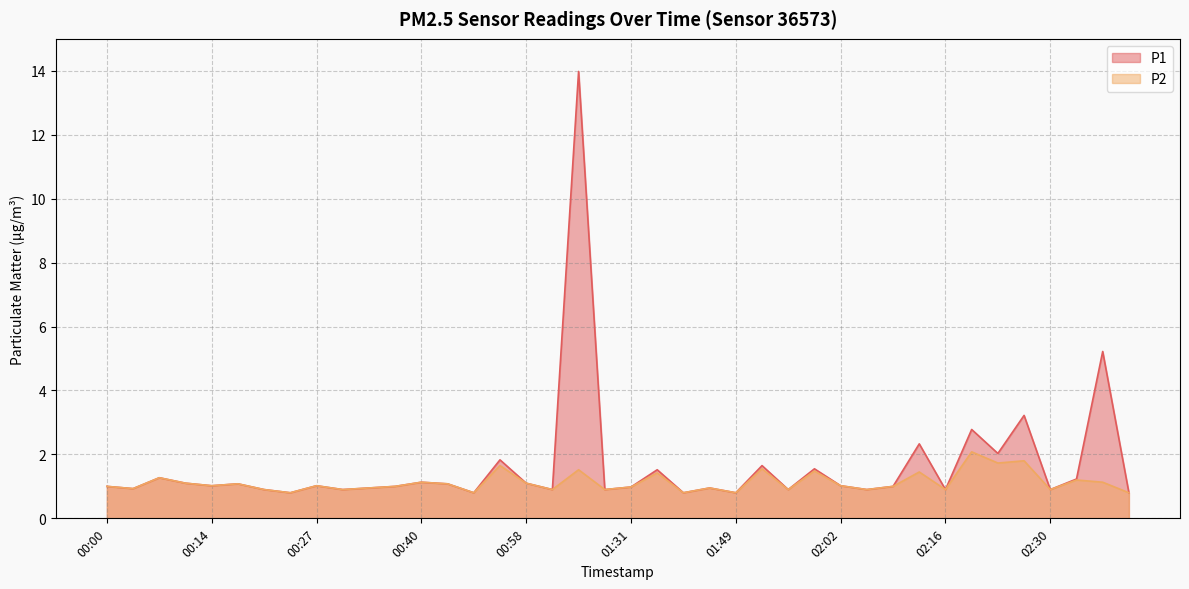

What is the sum of the P2 values at 02:16 and 00:00?

1.9